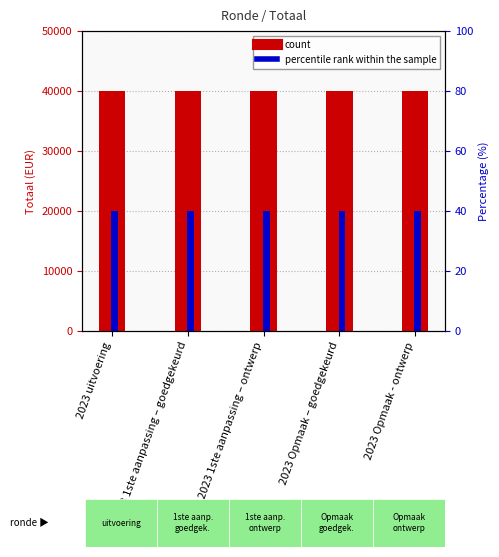

What is the minimum value for Percentage?

20000